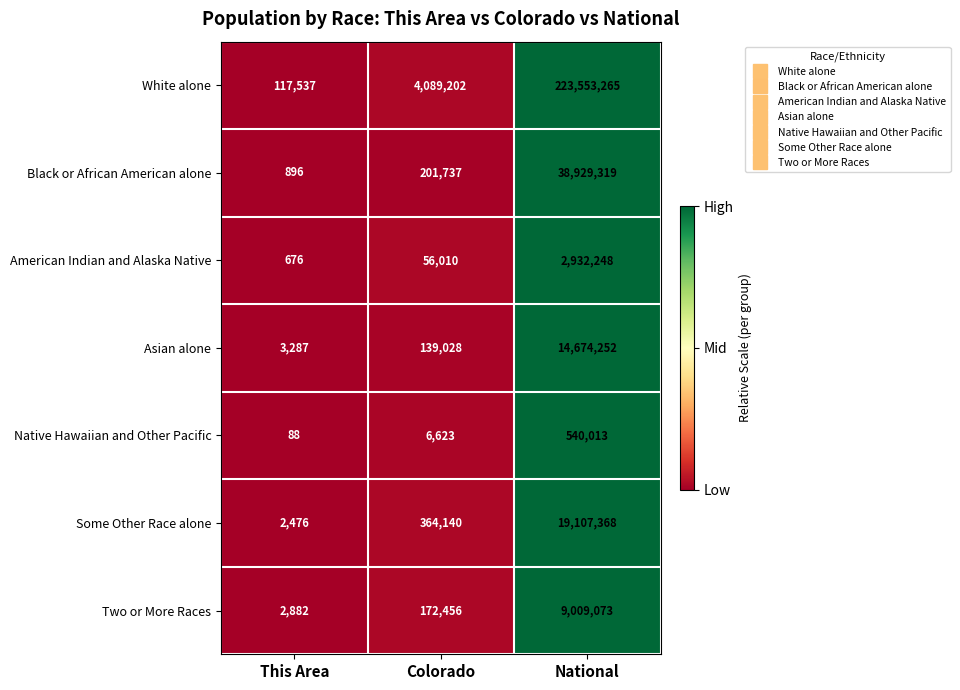

Where is Native Hawaiian and Other Pacific nearest to the value 270050?

Colorado